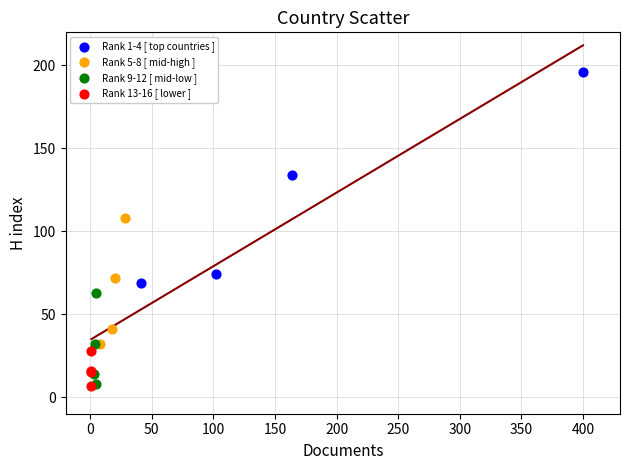

Which series contains the highest Y value?

Rank 1-4 [ top countries ]